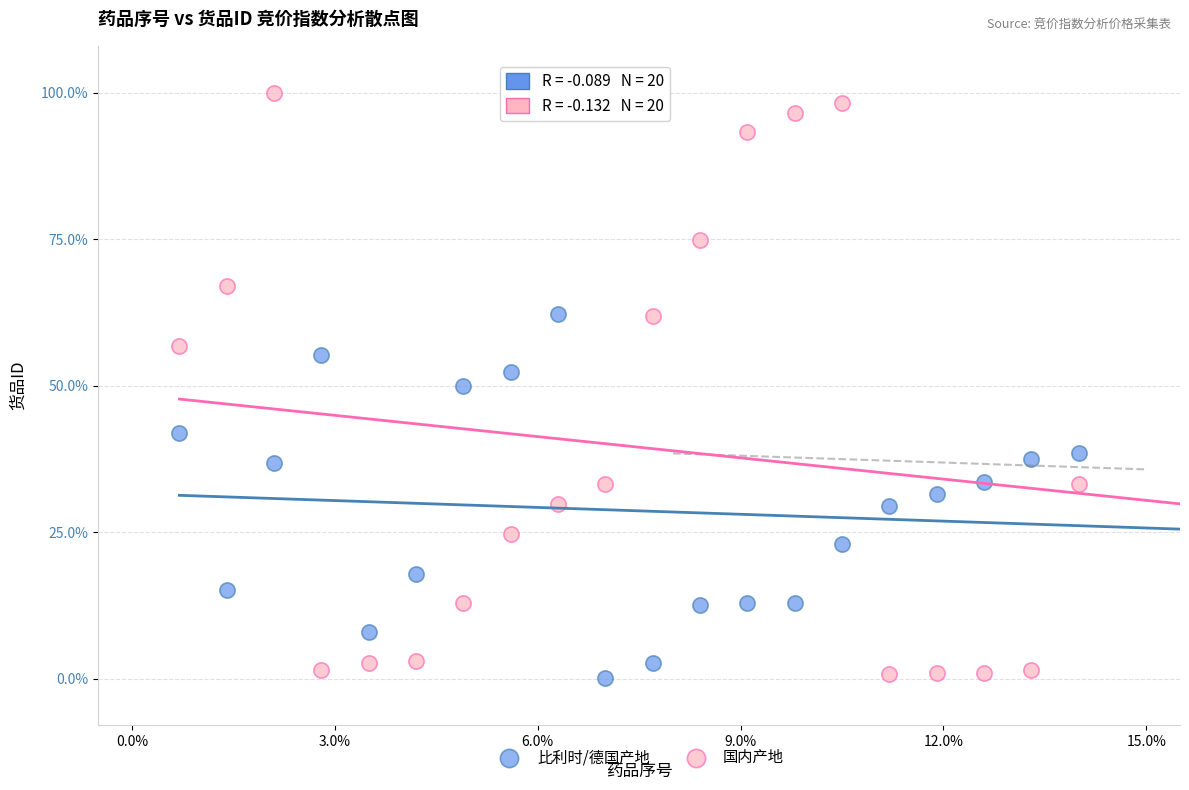

Which series contains the highest Y value?

国内产地